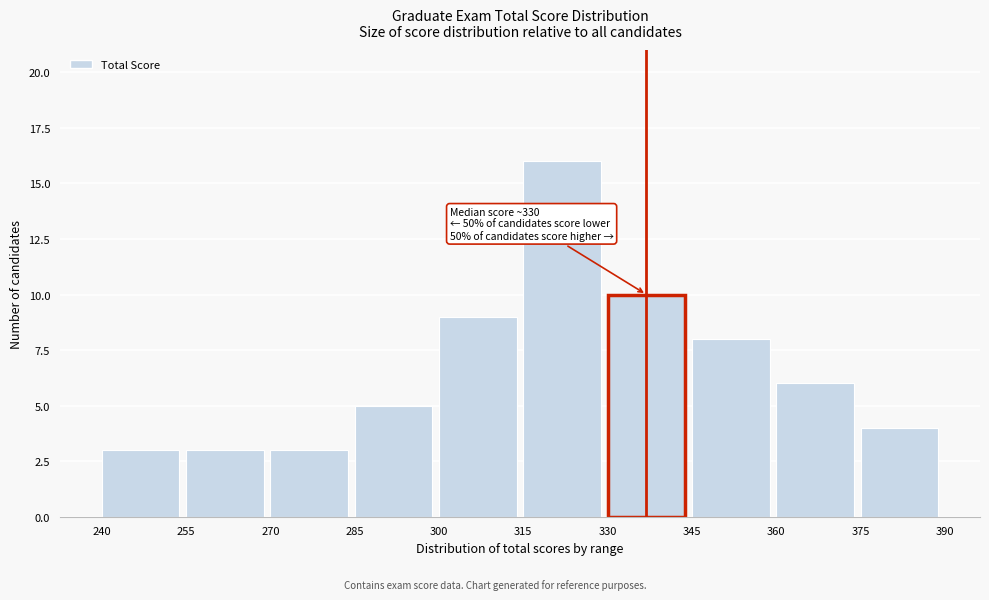

Over which range of the x-axis is the bar tallest?

315 to 330